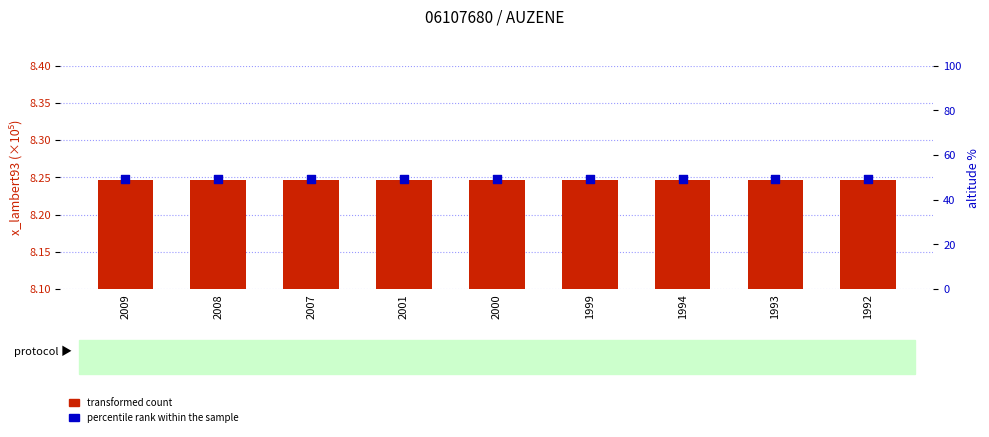

What are all the series names shown in the legend?

transformed count, percentile rank within the sample